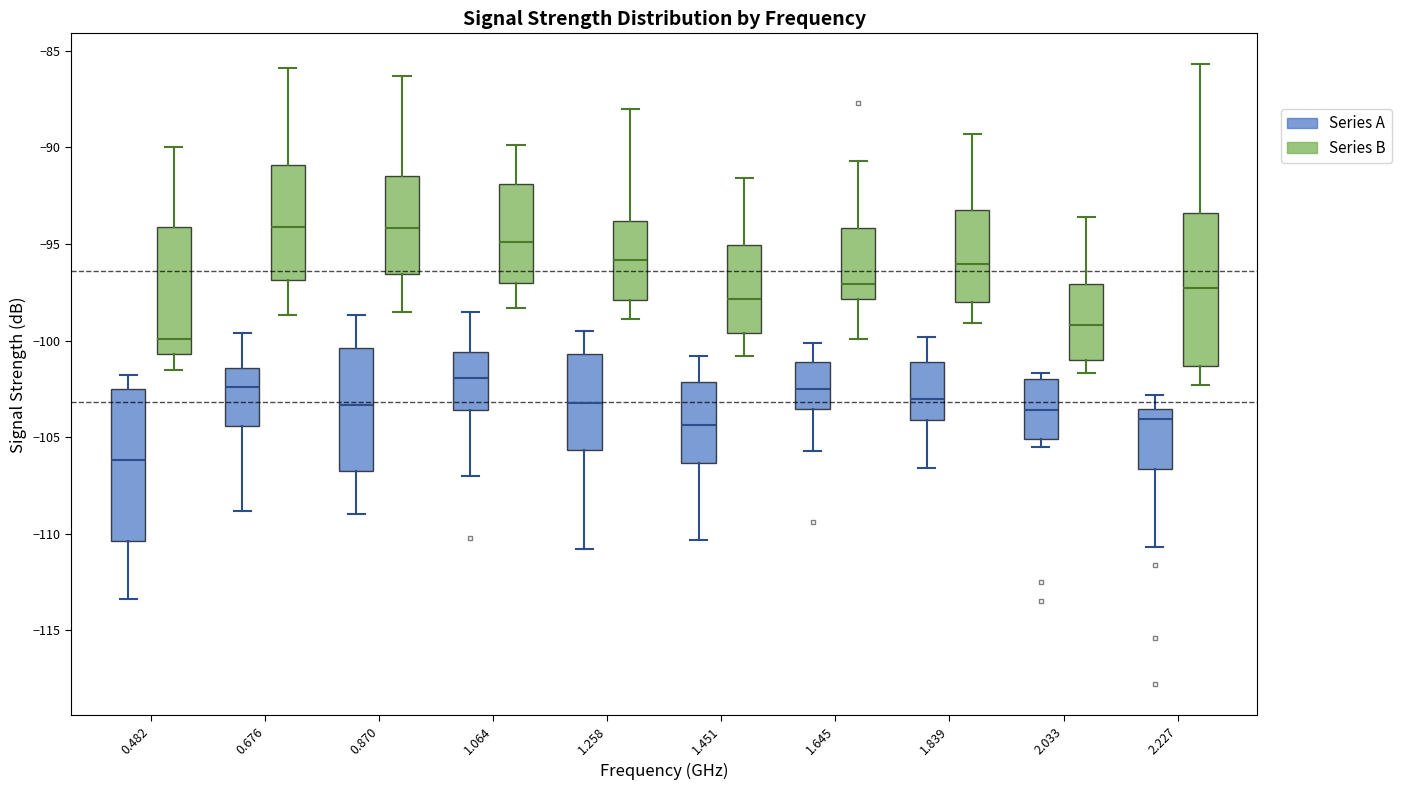

Reading left to right, read every box against the y-axis: the position of its median line, the range the box covers, and the ends of its whiskers. The values are not printed on the chart, so give them approximately, as read against the axis.

0.482 (Series A): median -106.0, box -110.5 to -102.5, whiskers -113.5 to -102.0
0.482 (Series B): median -100.0, box -100.5 to -94.0, whiskers -101.5 to -90.0
0.676 (Series A): median -102.5, box -104.5 to -101.5, whiskers -109.0 to -99.5
0.676 (Series B): median -94.0, box -97.0 to -91.0, whiskers -98.5 to -86.0
0.870 (Series A): median -103.5, box -107.0 to -100.5, whiskers -109.0 to -98.5
0.870 (Series B): median -94.0, box -96.5 to -91.5, whiskers -98.5 to -86.5
1.064 (Series A): median -102.0, box -103.5 to -100.5, whiskers -107.0 to -98.5
1.064 (Series B): median -95.0, box -97.0 to -92.0, whiskers -98.5 to -90.0
1.258 (Series A): median -103.0, box -105.5 to -100.5, whiskers -111.0 to -99.5
1.258 (Series B): median -96.0, box -98.0 to -94.0, whiskers -99.0 to -88.0
1.451 (Series A): median -104.5, box -106.5 to -102.0, whiskers -110.5 to -101.0
1.451 (Series B): median -98.0, box -99.5 to -95.0, whiskers -101.0 to -91.5
1.645 (Series A): median -102.5, box -103.5 to -101.0, whiskers -105.5 to -100.0
1.645 (Series B): median -97.0, box -98.0 to -94.0, whiskers -100.0 to -90.5
1.839 (Series A): median -103.0, box -104.0 to -101.0, whiskers -106.5 to -100.0
1.839 (Series B): median -96.0, box -98.0 to -93.0, whiskers -99.0 to -89.5
2.033 (Series A): median -103.5, box -105.0 to -102.0, whiskers -105.5 to -101.5
2.033 (Series B): median -99.0, box -101.0 to -97.0, whiskers -101.5 to -93.5
2.227 (Series A): median -104.0, box -106.5 to -103.5, whiskers -110.5 to -103.0
2.227 (Series B): median -97.5, box -101.5 to -93.5, whiskers -102.5 to -85.5